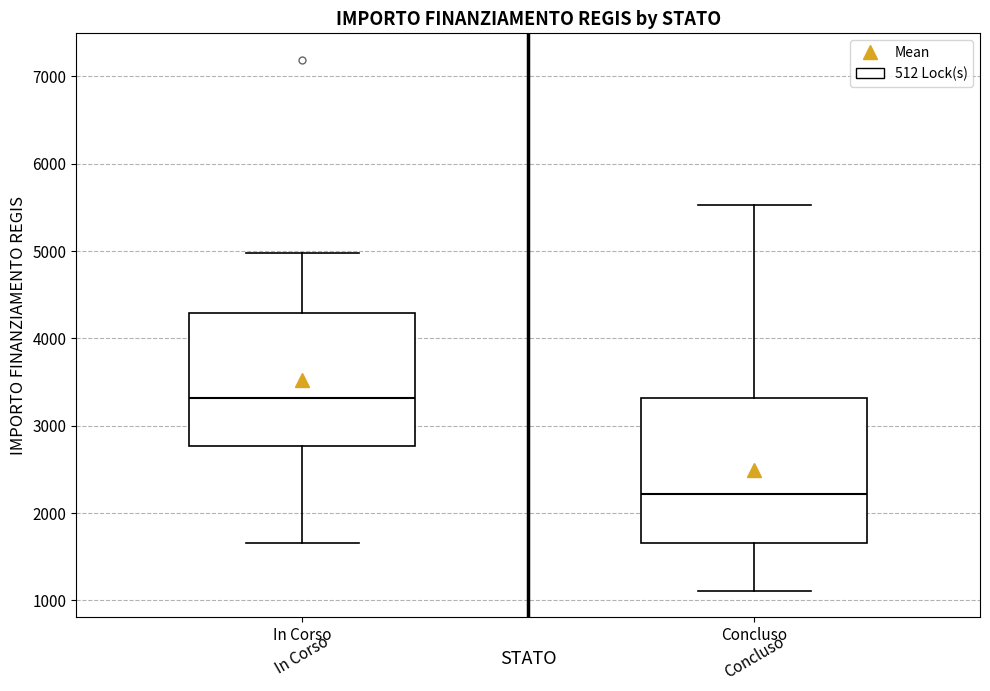

Comparing the boxes themselves (not the whiskers), which one is the tallest?

Concluso